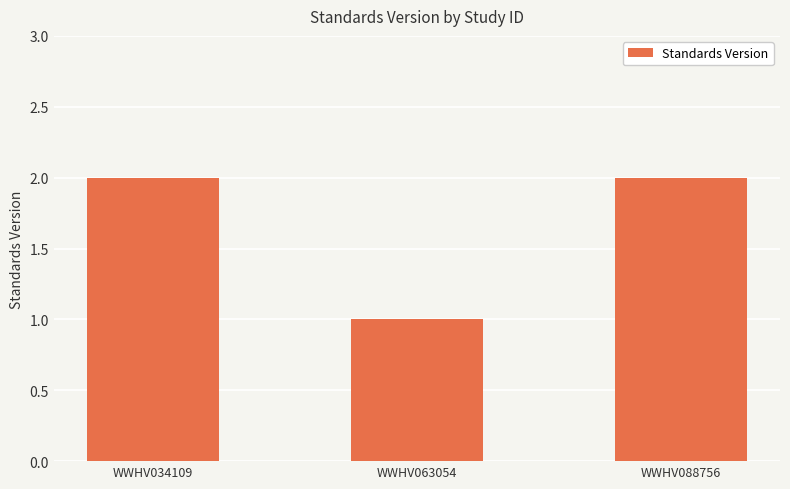

What is the change in value from WWHV063054 to WWHV088756?

+1